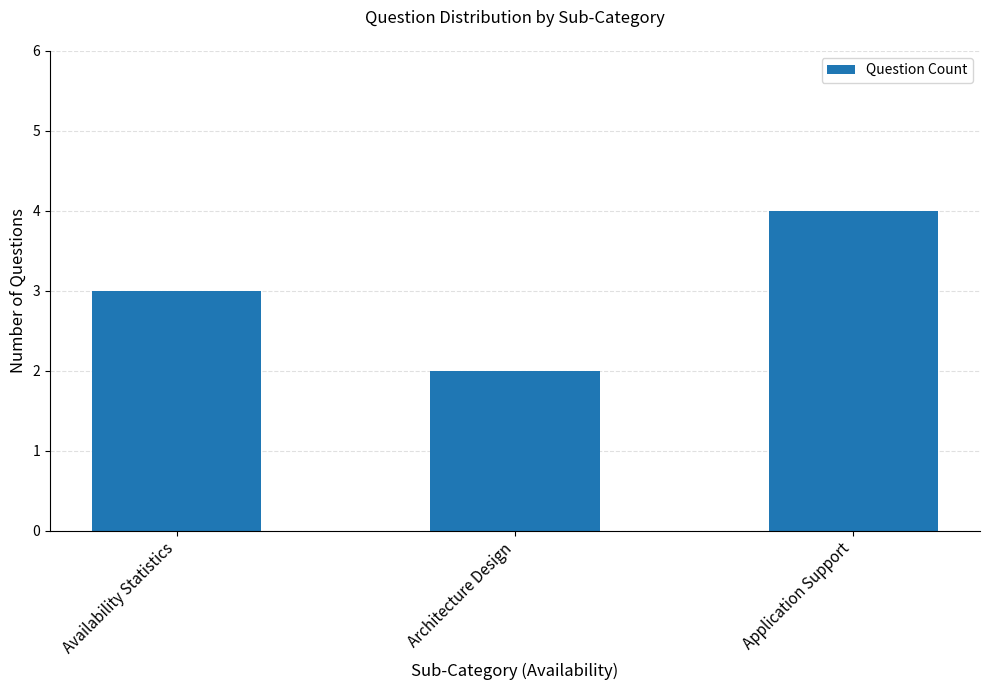

What is the sum of all values?

9